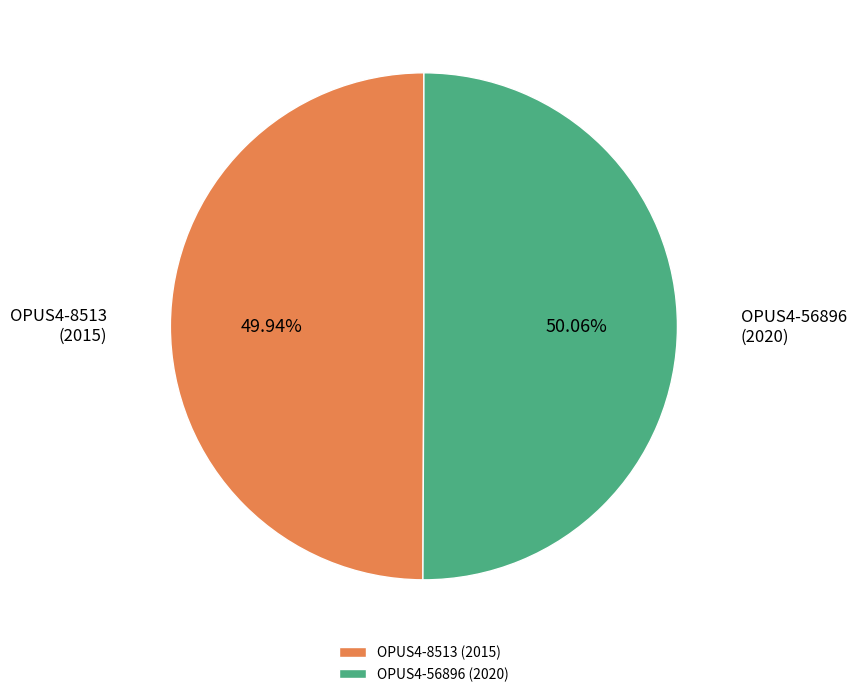

Is there a majority slice in this chart?

Yes